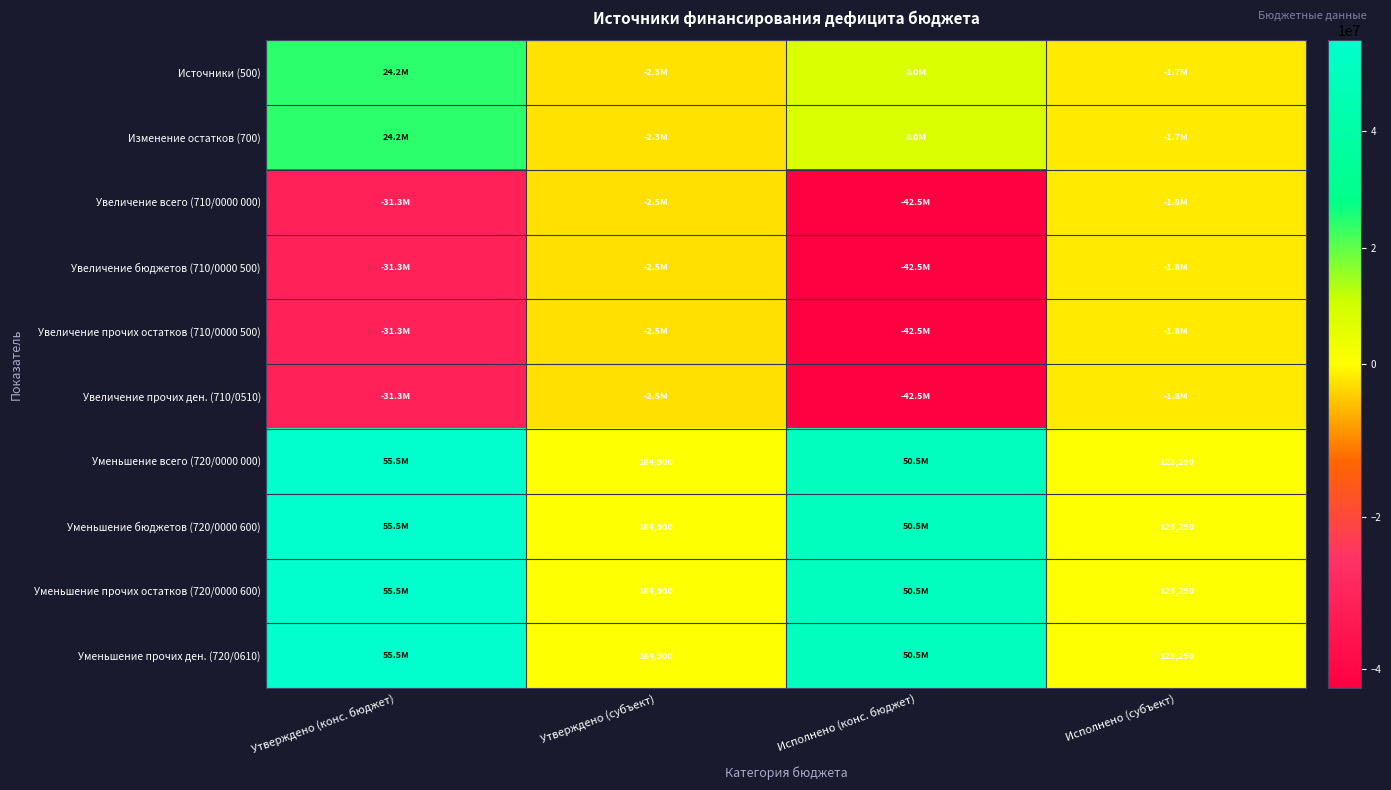

What is the maximum value shown in the chart?

55529897.9